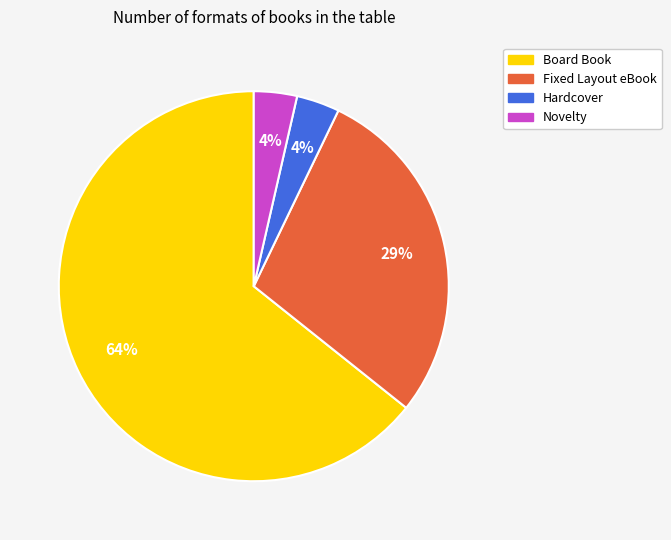

What percentage is the Novelty slice, to the nearest percent?

4%